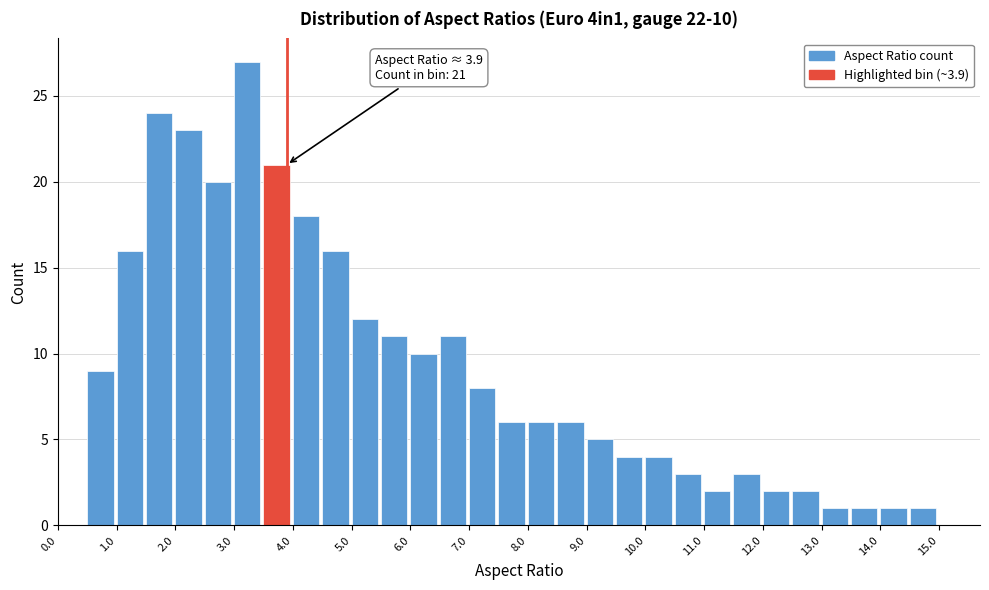

Over which range of the x-axis is the bar tallest?

3.0 to 3.5